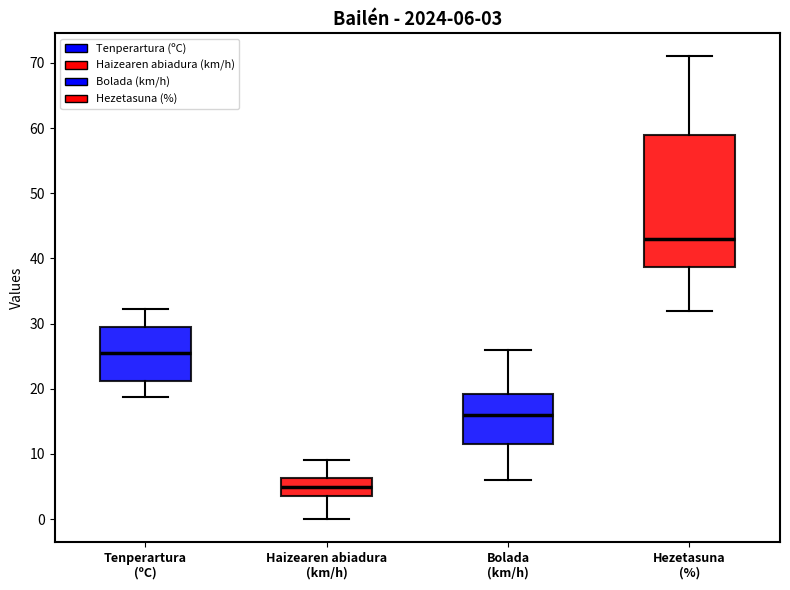

Which box has the lowest median line?

Haizearen abiadura (km/h)